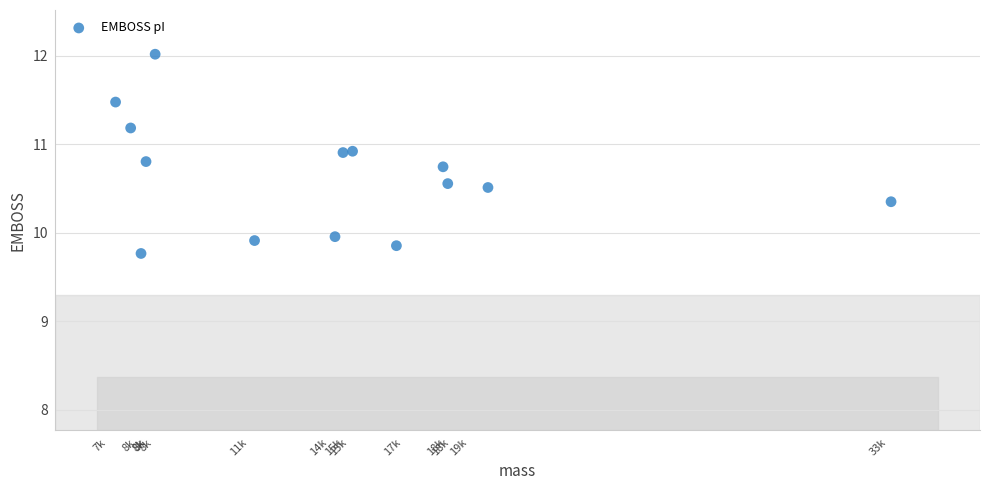

What is the range of Y values (max minus min)?

2.3